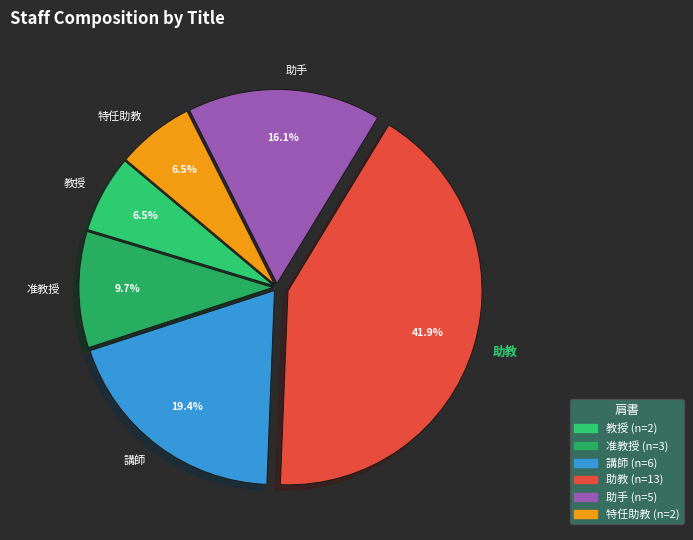

The 助教 slice represents 48% of the pie. True or false?

False